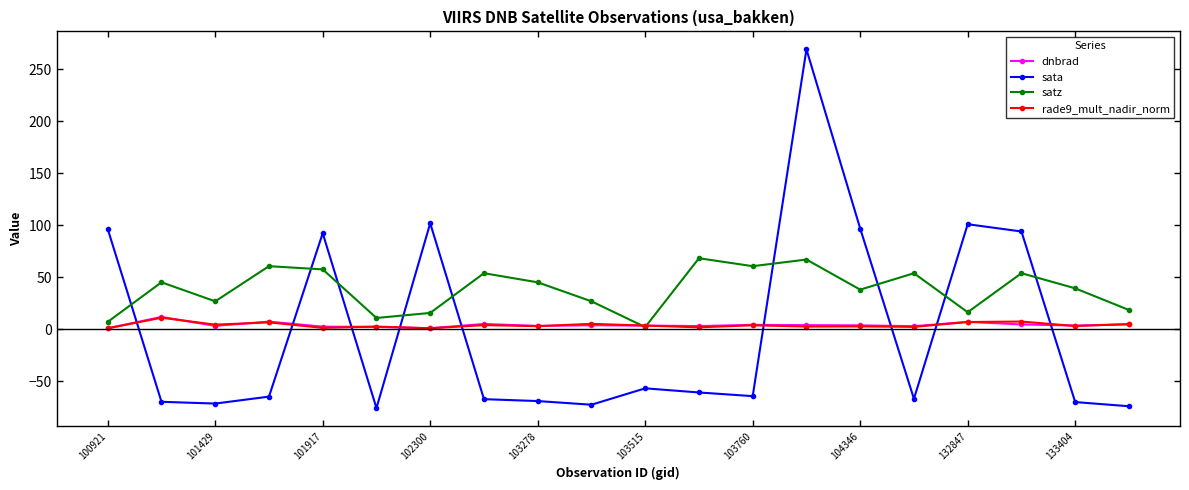

Which series has the largest total across all categories?

satz